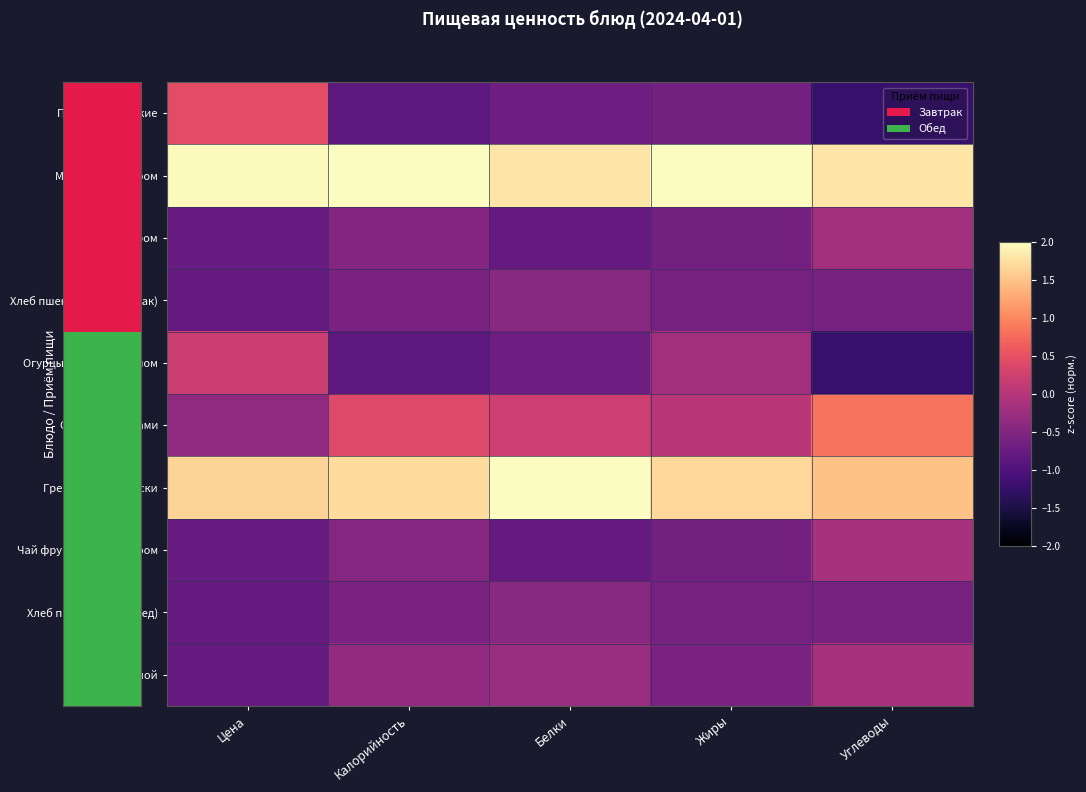

How many data points in Помидоры свежие are above 0?

1